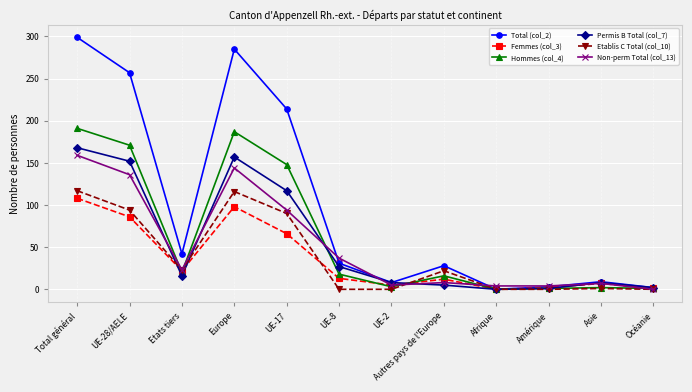

Which series has the largest range (max minus min)?

Total (col_2)